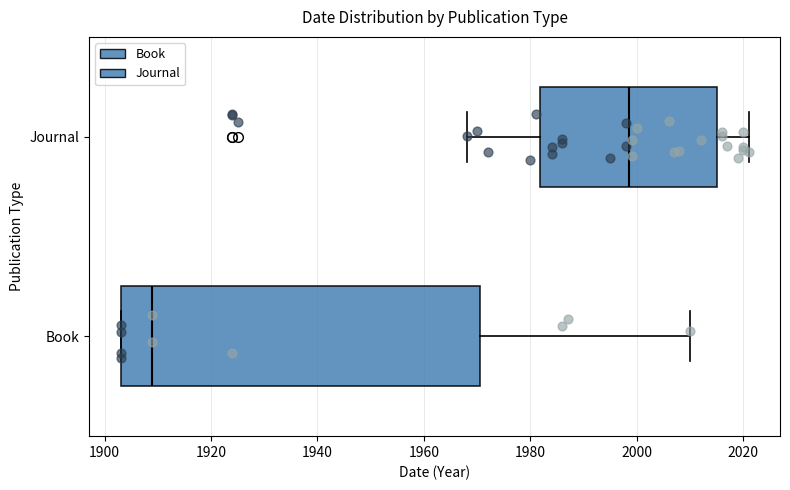

Where does the right whisker of the box for Book end on the x-axis? The values are not printed on the chart, so give them approximately, as read against the axis.

2010